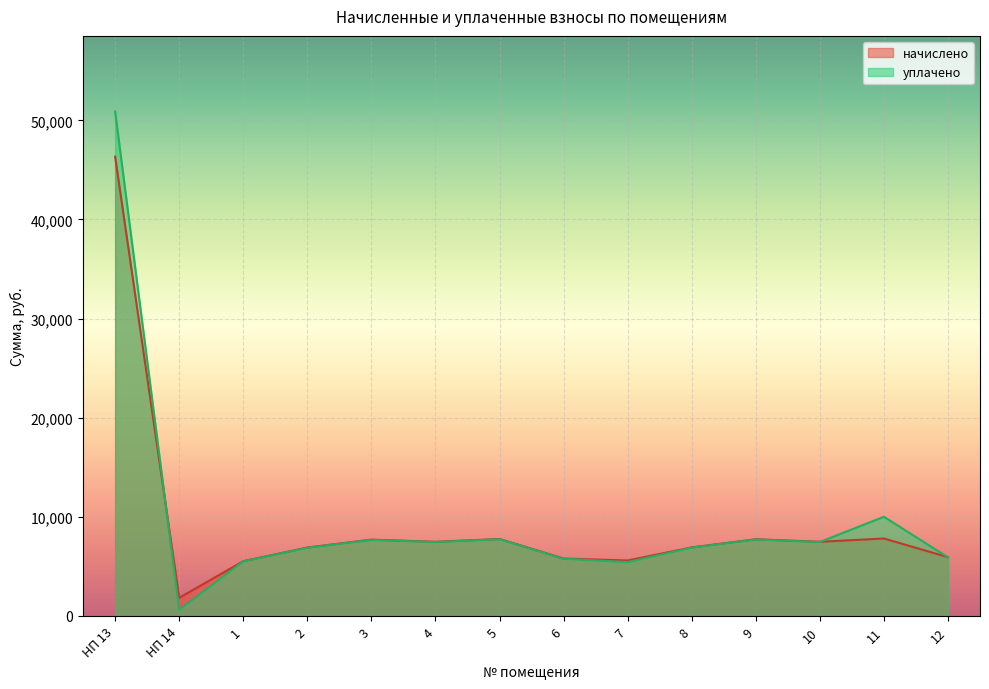

Reading left to right, transcribe all the data shown in this chart.

начислено: НП 13=46330.1	НП 14=1822.2	1=5515.8	2=6894.7	3=7695.0	4=7473.4	5=7756.6	6=5786.6	7=5589.6	8=6907.1	9=7732.0	10=7473.4	11=7805.8	12=5922.1
уплачено: НП 13=50884.6	НП 14=625.0	1=5498.3	2=6872.9	3=7670.6	4=7449.7	5=7732.0	6=5768.3	7=5425.1	8=6885.2	9=7707.5	10=7449.7	11=10000.0	12=5903.4